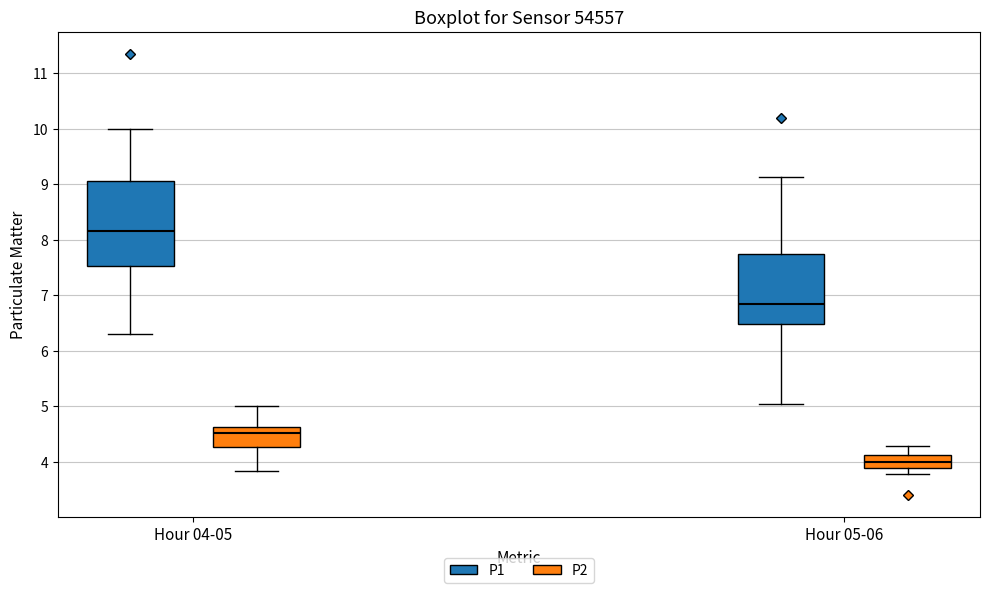

Comparing the boxes themselves (not the whiskers), which one is the tallest?

Hour 04-05 (P1)